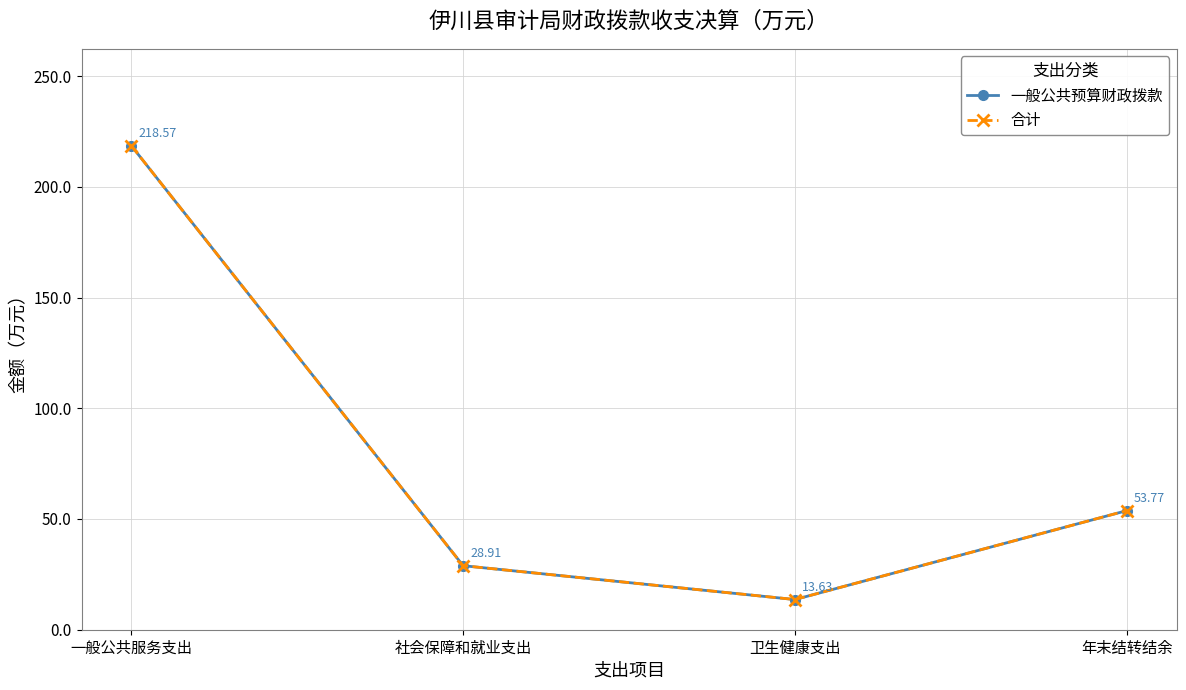

What is the value of the 合计 point at the 3rd from the left?

13.6